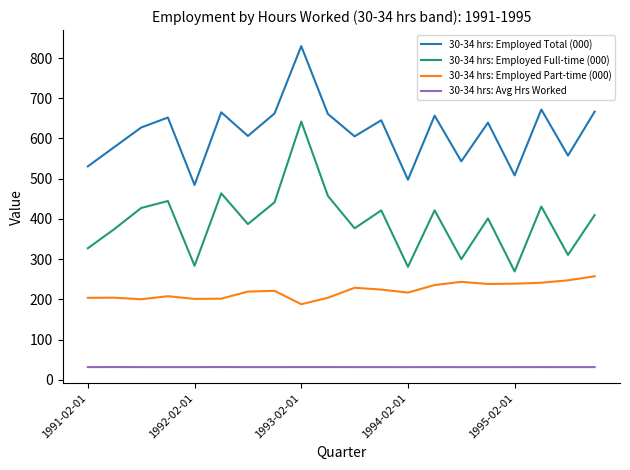

What is the difference between the maximum and minimum values in the 30-34 hrs: Employed Total (000) series?

345.2